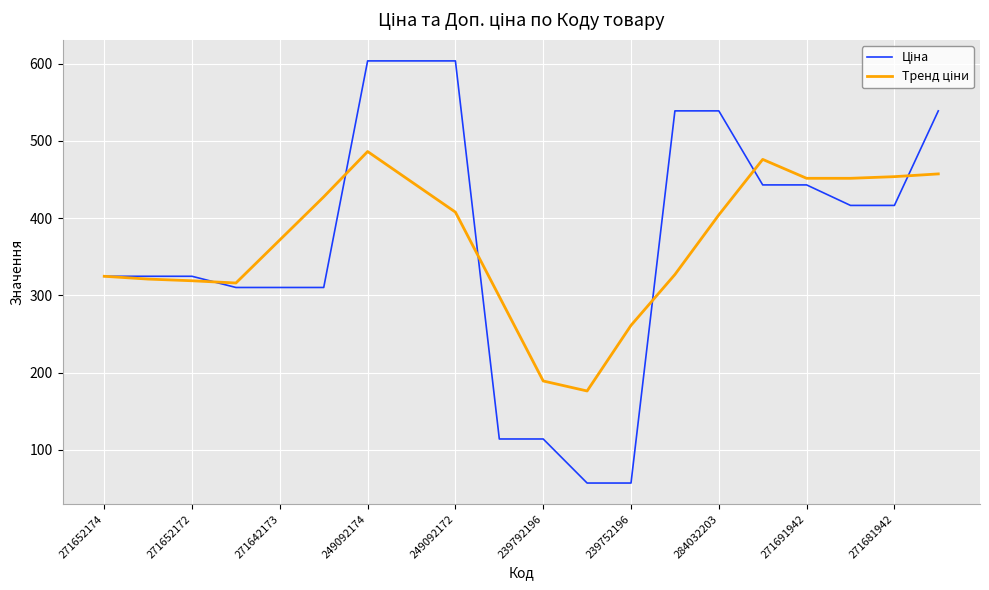

What is the value of the Ціна point at the 4th from the left?

310.3